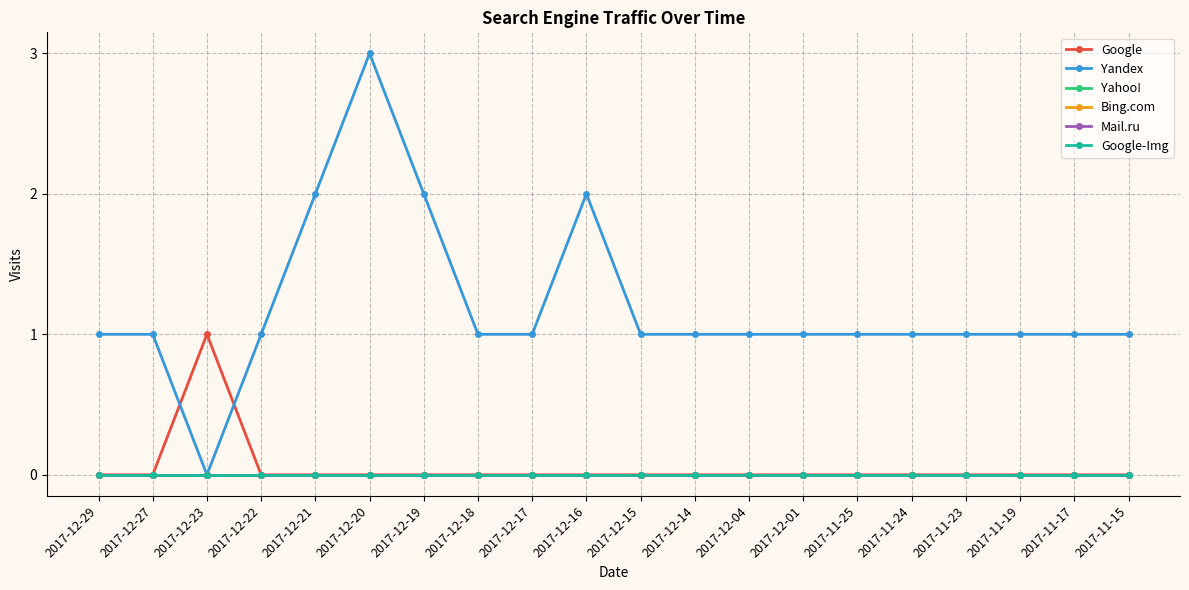

Reading left to right, list all the values displayed in this chart.

Google: 0	0	1	0	0	0	0	0	0	0	0	0	0	0	0	0	0	0	0	0
Yandex: 1	1	0	1	2	3	2	1	1	2	1	1	1	1	1	1	1	1	1	1
Yahoo!: 0	0	0	0	0	0	0	0	0	0	0	0	0	0	0	0	0	0	0	0
Bing.com: 0	0	0	0	0	0	0	0	0	0	0	0	0	0	0	0	0	0	0	0
Mail.ru: 0	0	0	0	0	0	0	0	0	0	0	0	0	0	0	0	0	0	0	0
Google-Img: 0	0	0	0	0	0	0	0	0	0	0	0	0	0	0	0	0	0	0	0